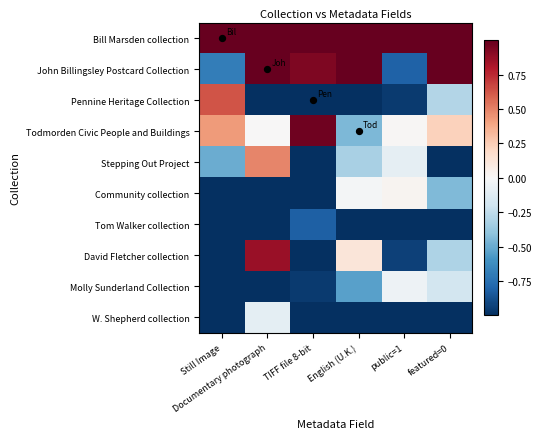

At which category is the sum across all series the highest?

Documentary photograph